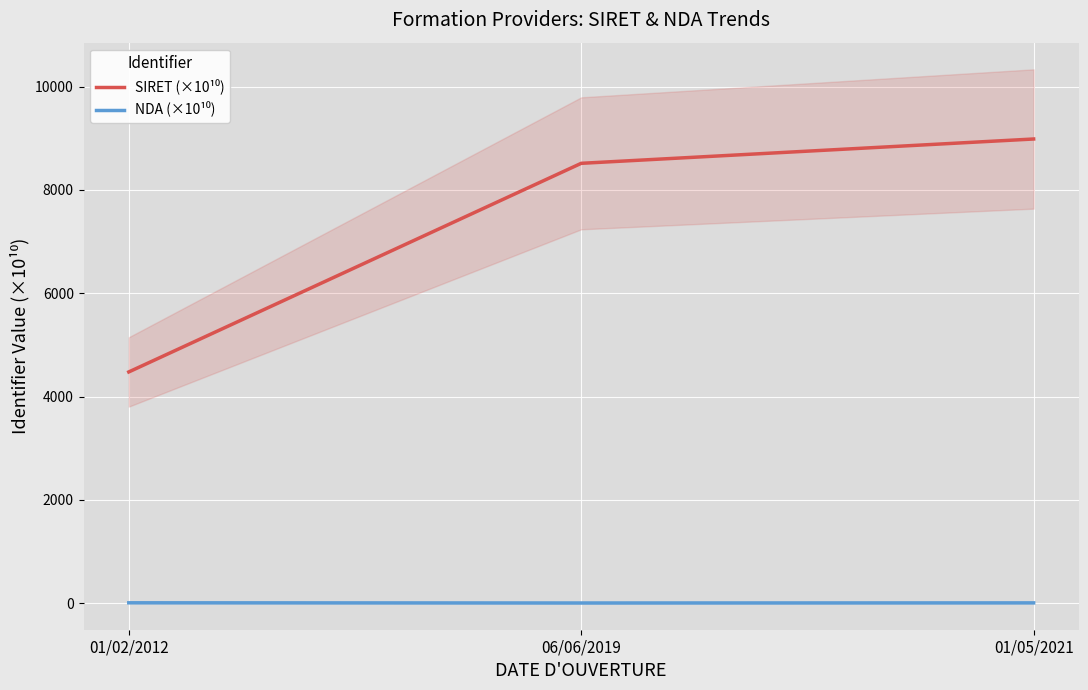

Which series has the widest spread of values?

SIRET (×10¹⁰)